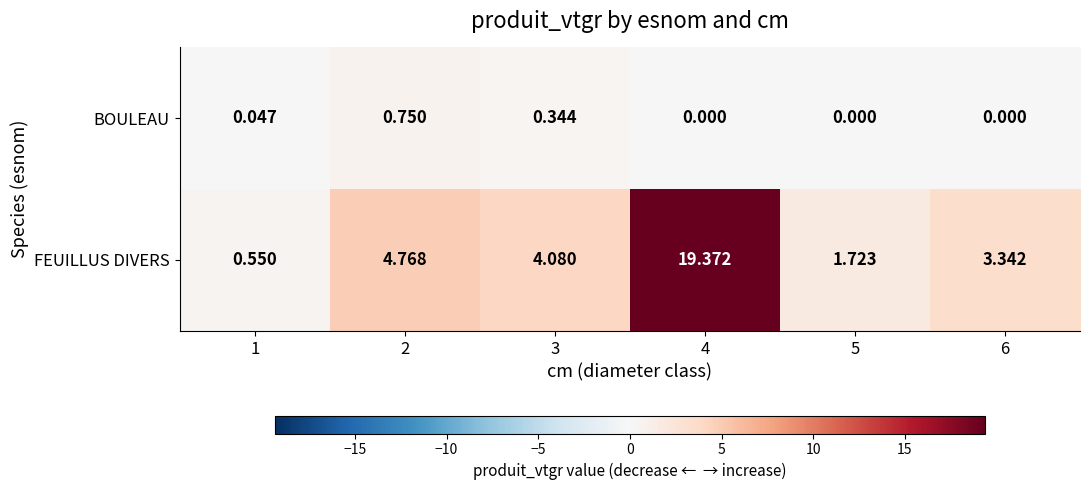

List the series in order of their overall mean, lowest first.

BOULEAU, FEUILLUS DIVERS